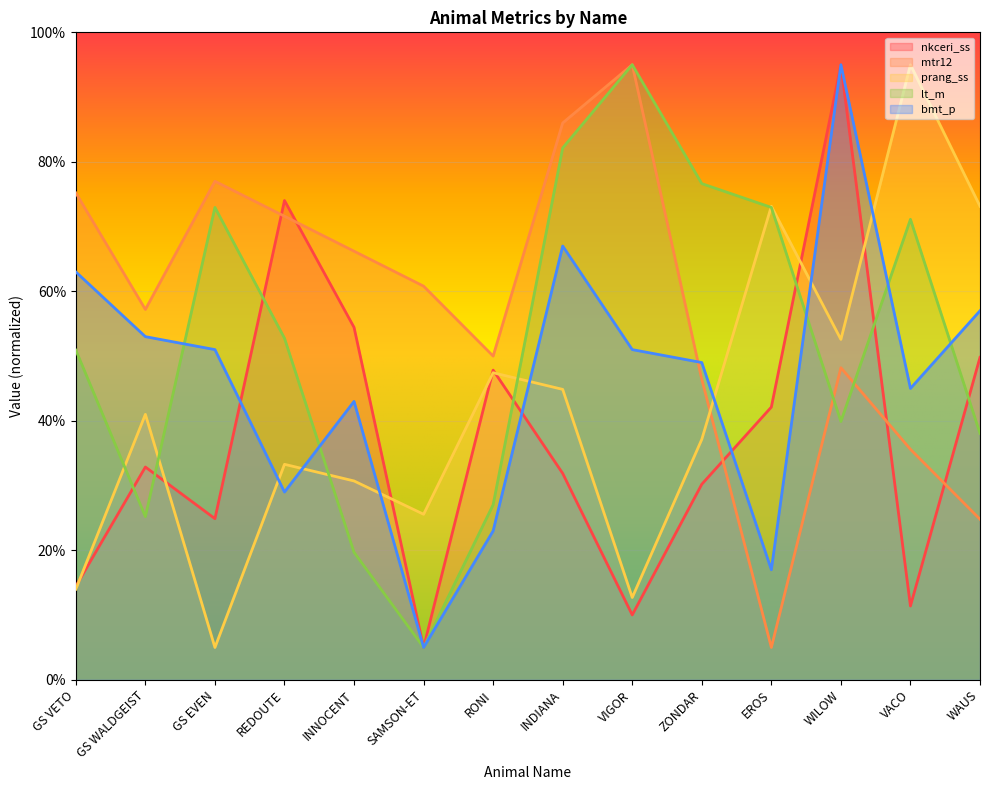

After their last crossing, which series has the higher values: prang_ss or lt_m?

prang_ss